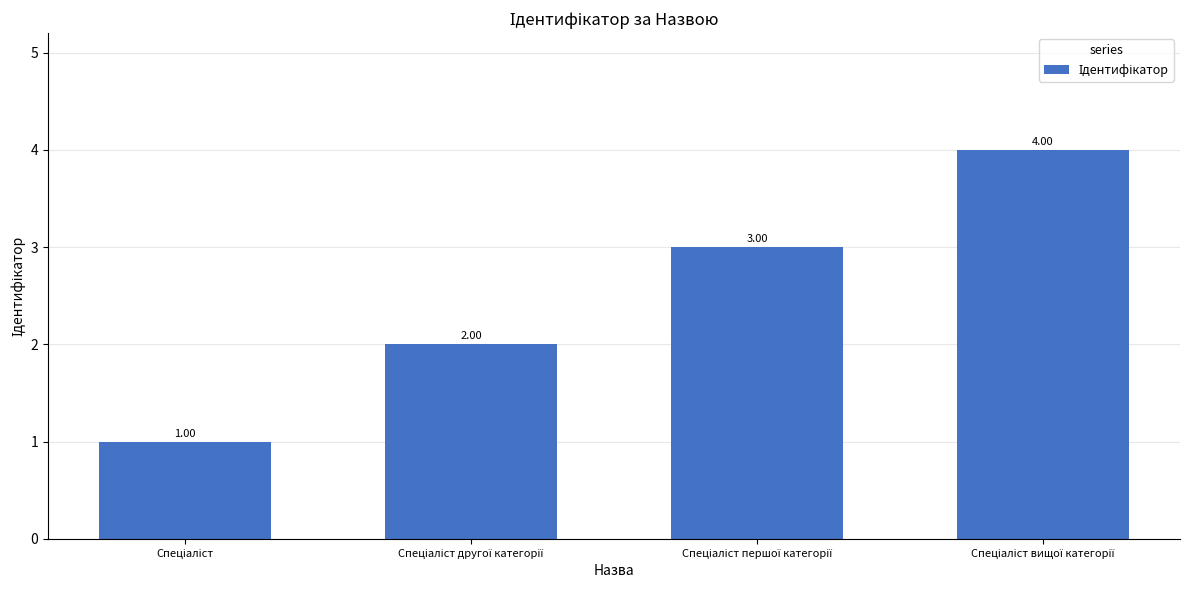

What is the difference between the maximum and minimum values?

3